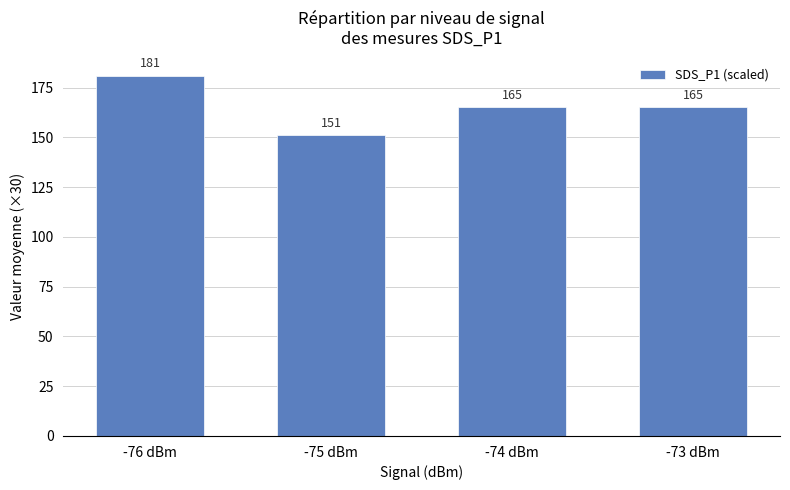

What is the ratio of the value at -73 dBm to the value at -74 dBm?

1.0